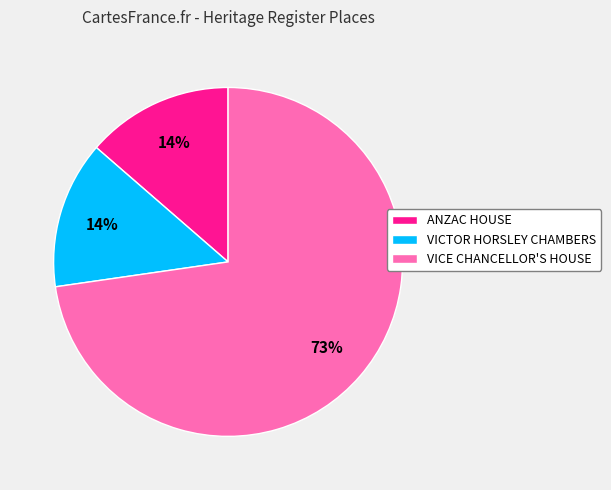

Which has a higher value, VICTOR HORSLEY CHAMBERS or VICE CHANCELLOR'S HOUSE?

VICE CHANCELLOR'S HOUSE